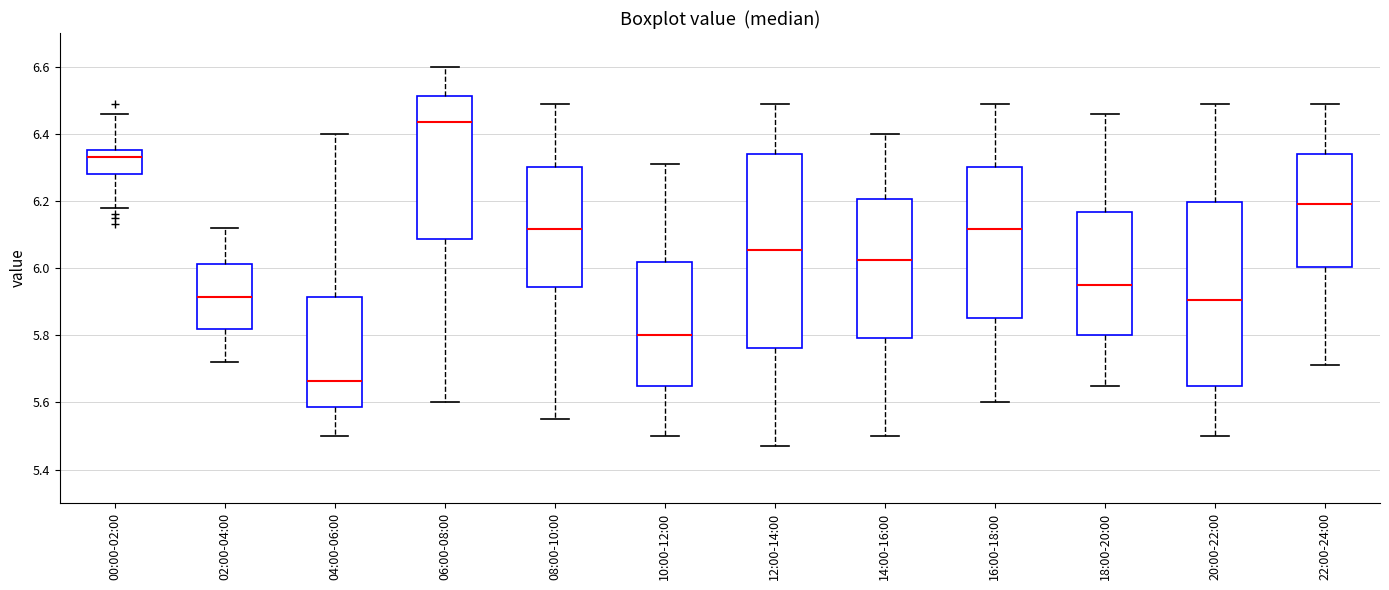

Reading left to right, read every box against the y-axis: the position of its median line, the range the box covers, and the ends of its whiskers. The values are not printed on the chart, so give them approximately, as read against the axis.

00:00-02:00: median 6.34, box 6.28 to 6.36, whiskers 6.18 to 6.46
02:00-04:00: median 5.92, box 5.82 to 6.02, whiskers 5.72 to 6.12
04:00-06:00: median 5.66, box 5.58 to 5.92, whiskers 5.50 to 6.40
06:00-08:00: median 6.44, box 6.08 to 6.52, whiskers 5.60 to 6.60
08:00-10:00: median 6.12, box 5.94 to 6.30, whiskers 5.56 to 6.50
10:00-12:00: median 5.80, box 5.66 to 6.02, whiskers 5.50 to 6.32
12:00-14:00: median 6.06, box 5.76 to 6.34, whiskers 5.48 to 6.50
14:00-16:00: median 6.02, box 5.80 to 6.20, whiskers 5.50 to 6.40
16:00-18:00: median 6.12, box 5.86 to 6.30, whiskers 5.60 to 6.50
18:00-20:00: median 5.96, box 5.80 to 6.16, whiskers 5.66 to 6.46
20:00-22:00: median 5.90, box 5.66 to 6.20, whiskers 5.50 to 6.50
22:00-24:00: median 6.20, box 6.00 to 6.34, whiskers 5.72 to 6.50